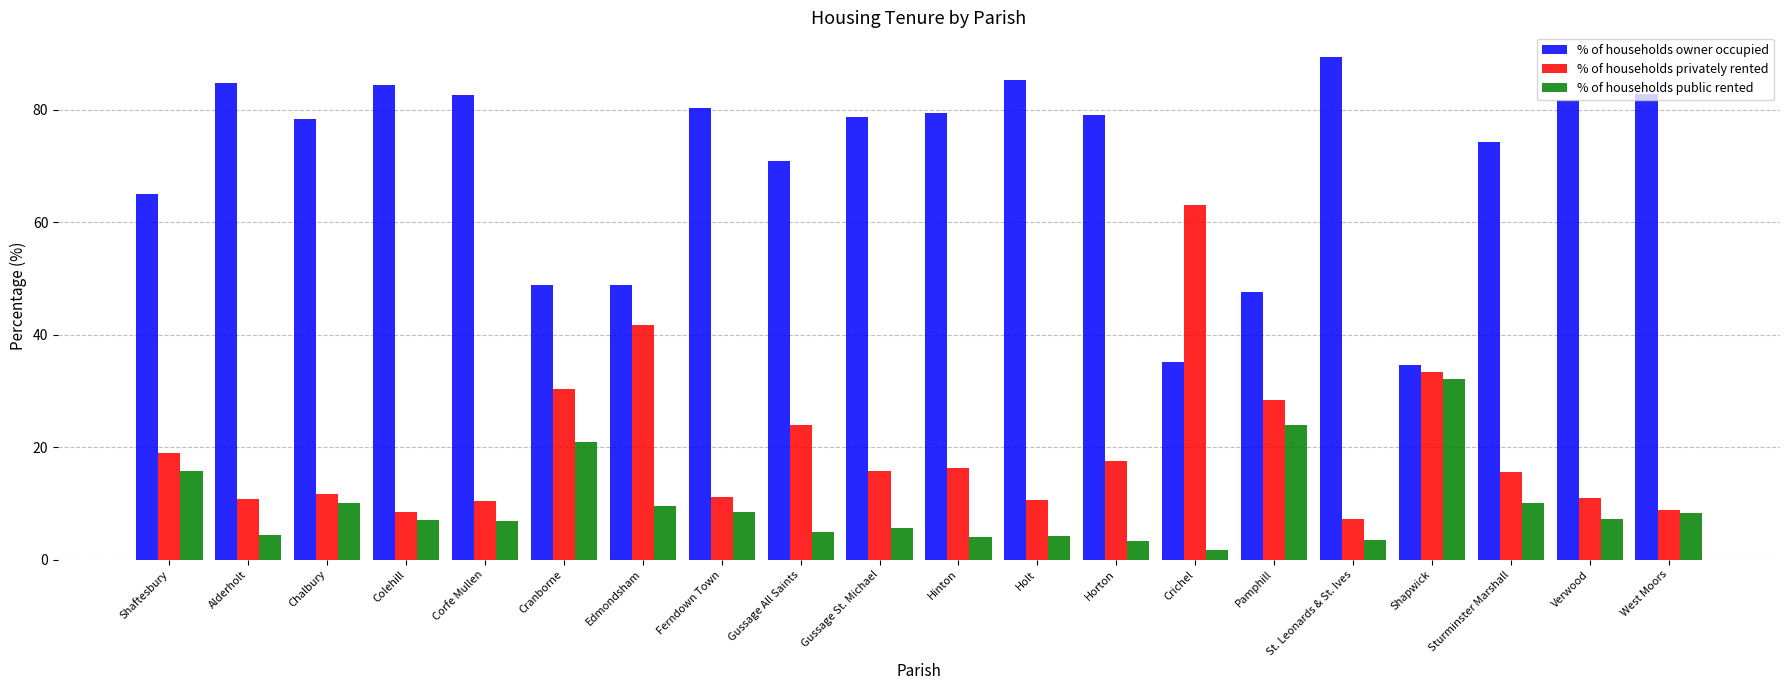

What is the value of the % of households owner occupied bar at the 5th from the left?

82.7